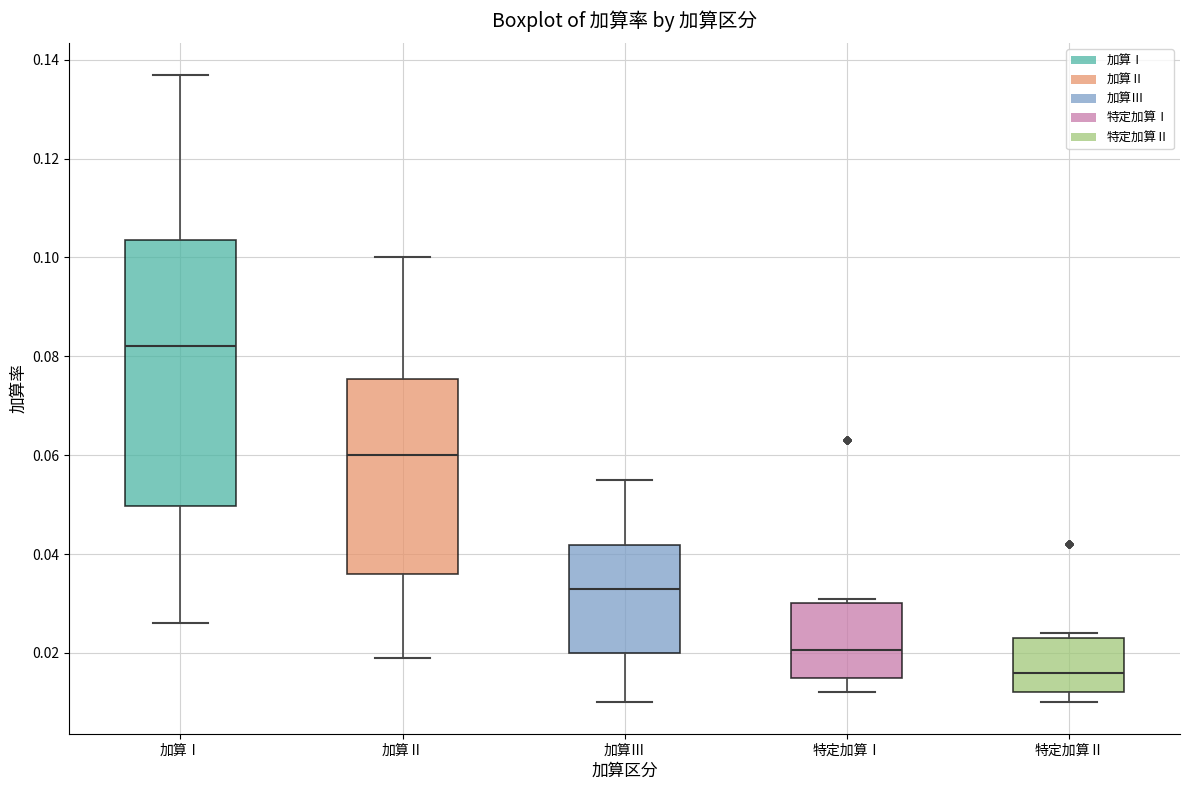

Where is the lower edge of the box for 特定加算Ⅰ on the y-axis? The values are not printed on the chart, so give them approximately, as read against the axis.

0.016